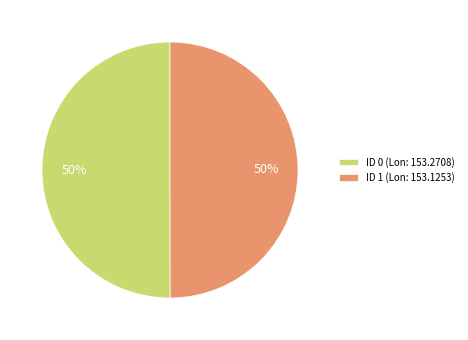

Combined, do ID 1 (Lon: 153.1253) and ID 0 (Lon: 153.2708) account for over 50%?

Yes